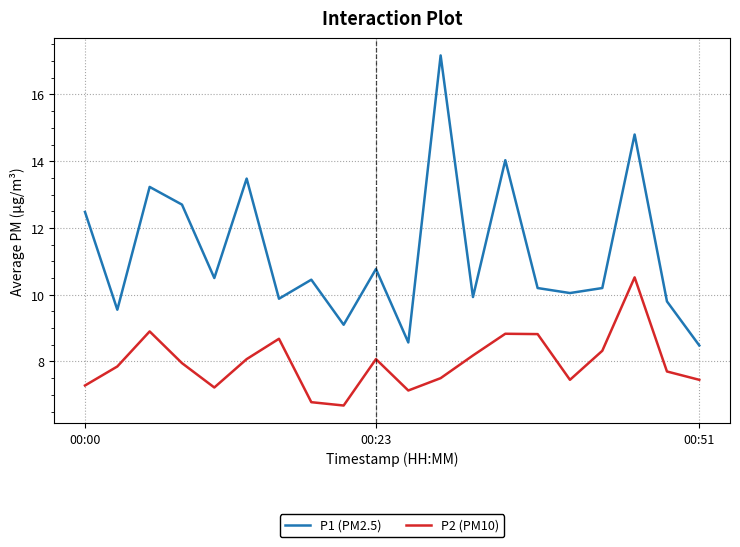

What is the minimum value for P2 (PM10)?

6.7